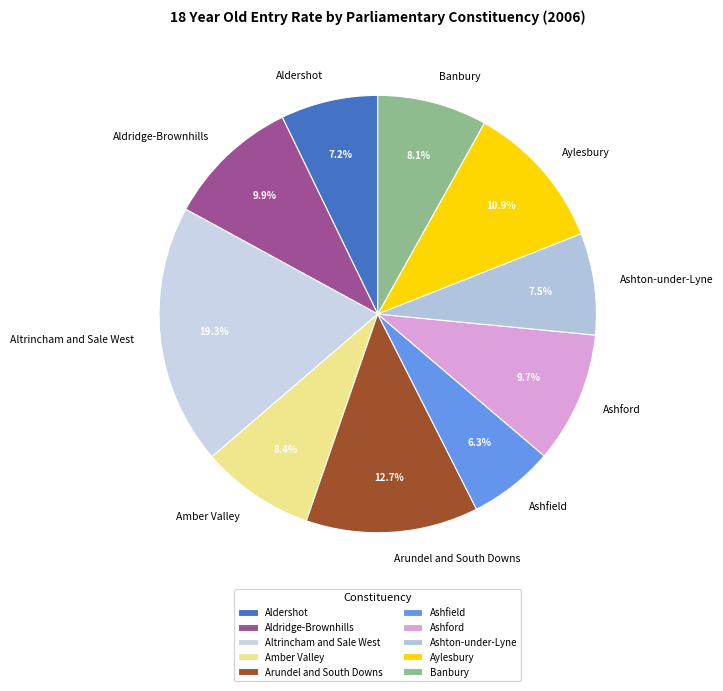

Does any single category account for the majority?

No